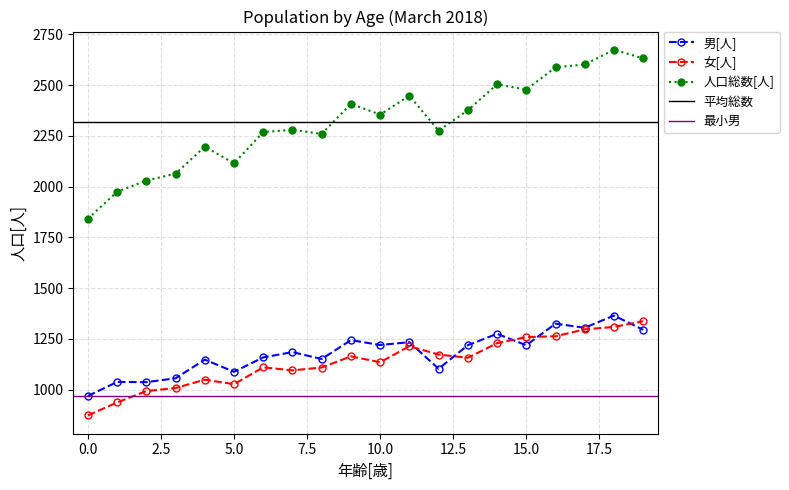

How many interior local valleys does the 女[人] series have?

4